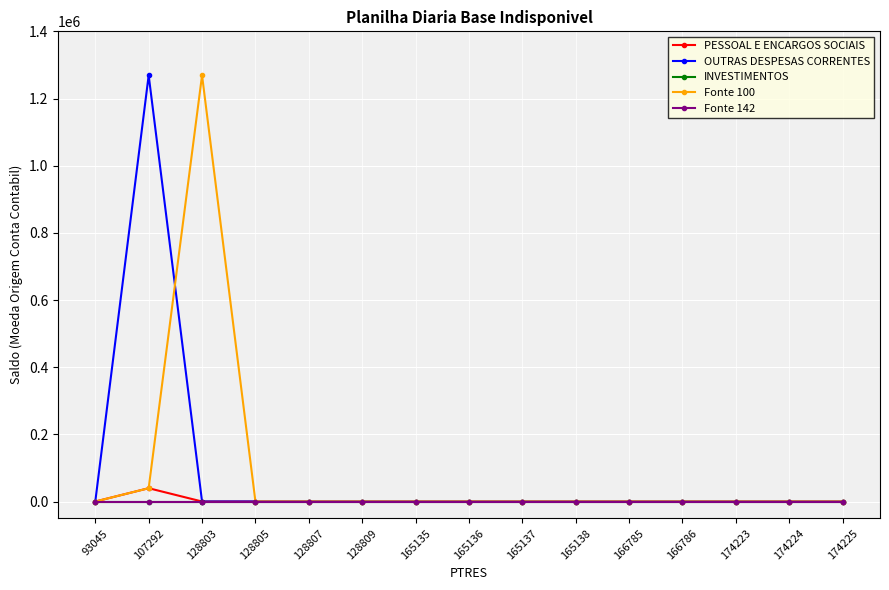

Reading left to right, transcribe all the data shown in this chart.

PESSOAL E ENCARGOS SOCIAIS: 93045=0	107292=39645	128803=0	128805=0	128807=0	128809=0	165135=0	165136=0	165137=0	165138=0	166785=0	166786=0	174223=0	174224=0	174225=0
OUTRAS DESPESAS CORRENTES: 93045=0	107292=1269053	128803=0	128805=0	128807=0	128809=0	165135=0	165136=0	165137=0	165138=0	166785=0	166786=0	174223=0	174224=0	174225=0
INVESTIMENTOS: 93045=0	107292=0	128803=0	128805=0	128807=0	128809=0	165135=0	165136=0	165137=0	165138=0	166785=0	166786=0	174223=0	174224=0	174225=0
Fonte 100: 93045=0	107292=39645	128803=1269053	128805=0	128807=0	128809=0	165135=0	165136=0	165137=0	165138=0	166785=0	166786=0	174223=0	174224=0	174225=0
Fonte 142: 93045=0	107292=0	128803=0	128805=0	128807=0	128809=0	165135=0	165136=0	165137=0	165138=0	166785=0	166786=0	174223=0	174224=0	174225=0